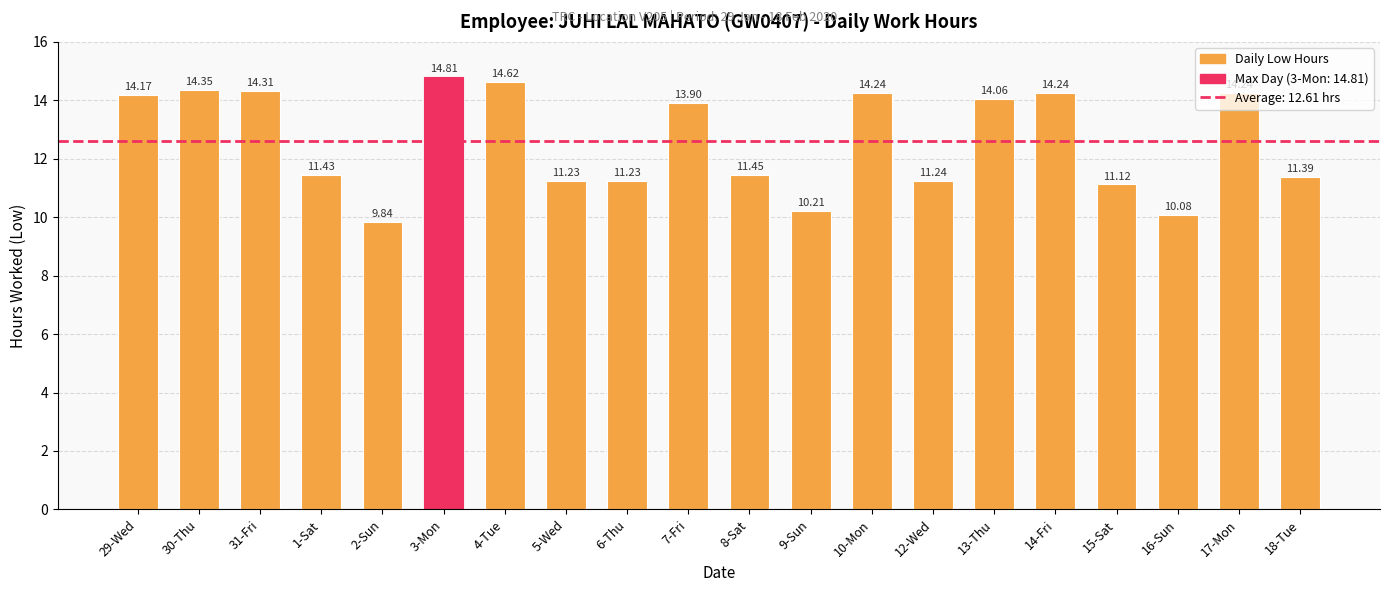

What position from the left is 18-Tue?

20